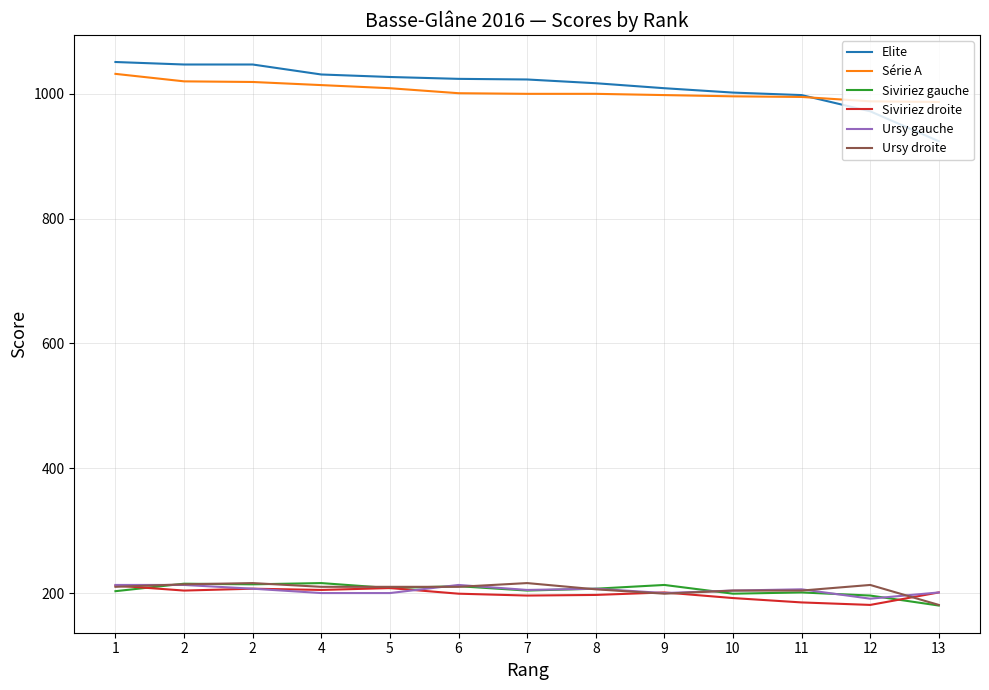

What is the total value across all series at 4?

2876